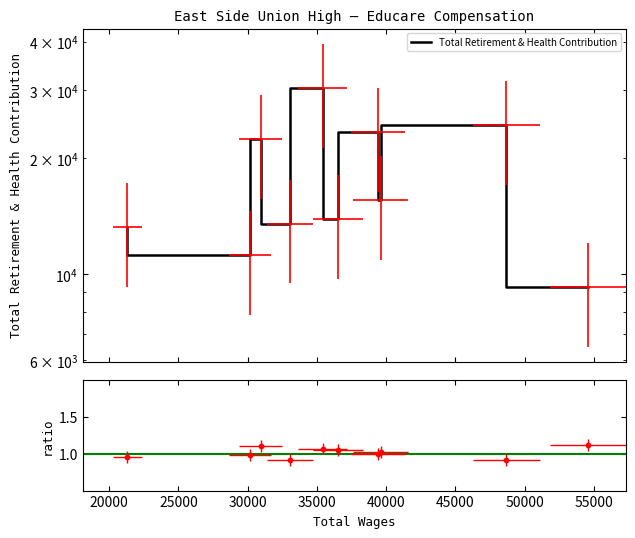

What is the change in value from 36531.0 to 35437.0?

+16521